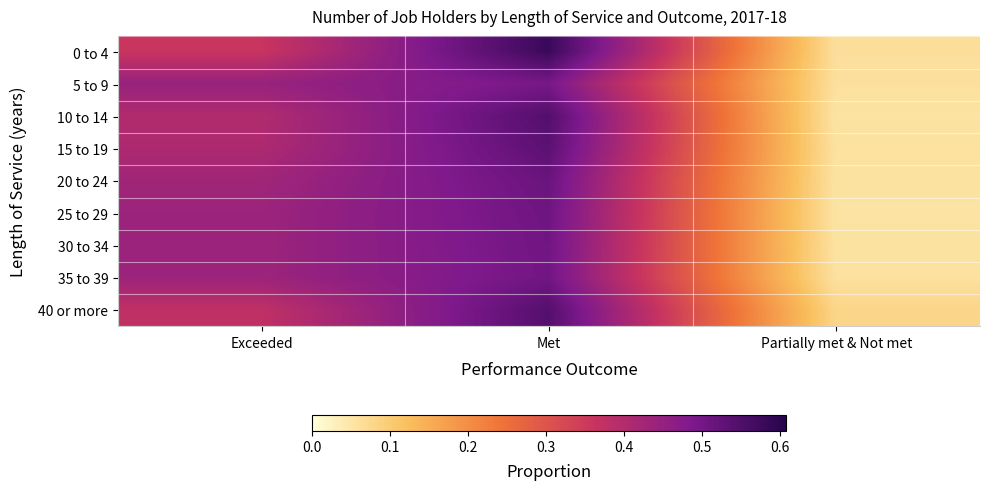

Which series has the largest range (max minus min)?

0 to 4